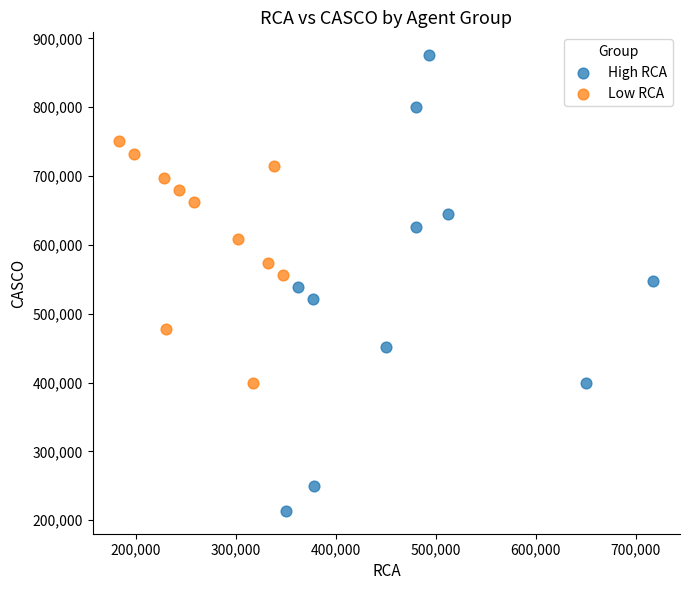

Which series contains the highest Y value?

High RCA